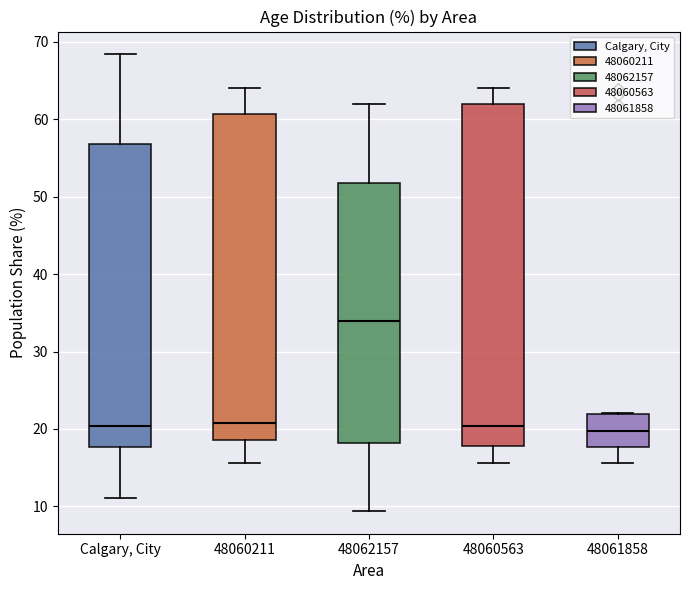

Reading left to right, transcribe this box plot: for each box, give where its median line is, the range the box spans, and where its two whiskers end, as read against the y-axis. The values are not printed on the chart, so give them approximately, as read against the axis.

Calgary, City: median 20, box 18 to 57, whiskers 11 to 68
48060211: median 21, box 19 to 61, whiskers 16 to 64
48062157: median 34, box 18 to 52, whiskers 9 to 62
48060563: median 20, box 18 to 62, whiskers 16 to 64
48061858: median 20, box 18 to 22, whiskers 16 to 22